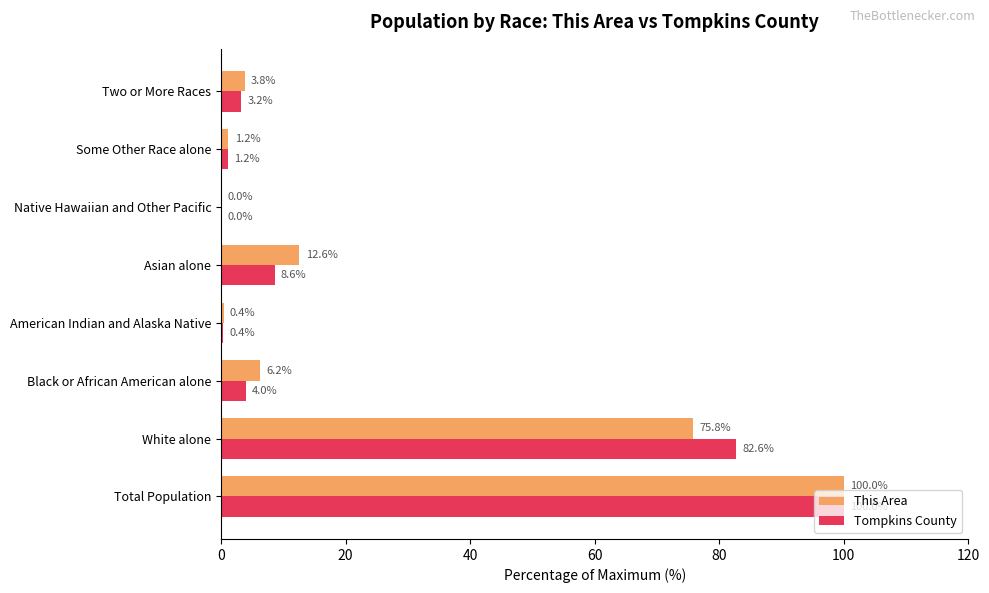

Between Asian alone and Native Hawaiian and Other Pacific, which series saw the biggest shift?

This Area